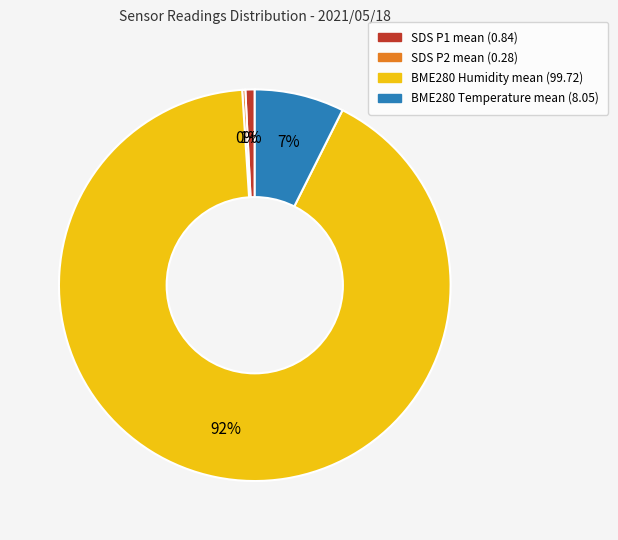

To the nearest percent, what is the average slice percentage?

25%